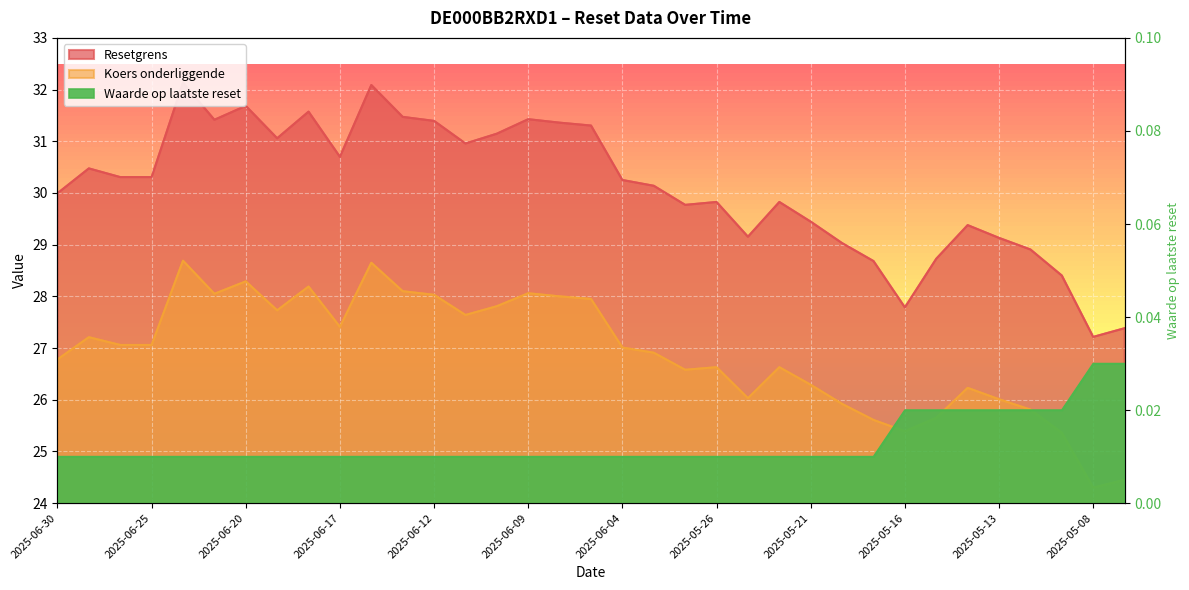

Is it true that Resetgrens equals 48.2 at 2025-06-12?

False